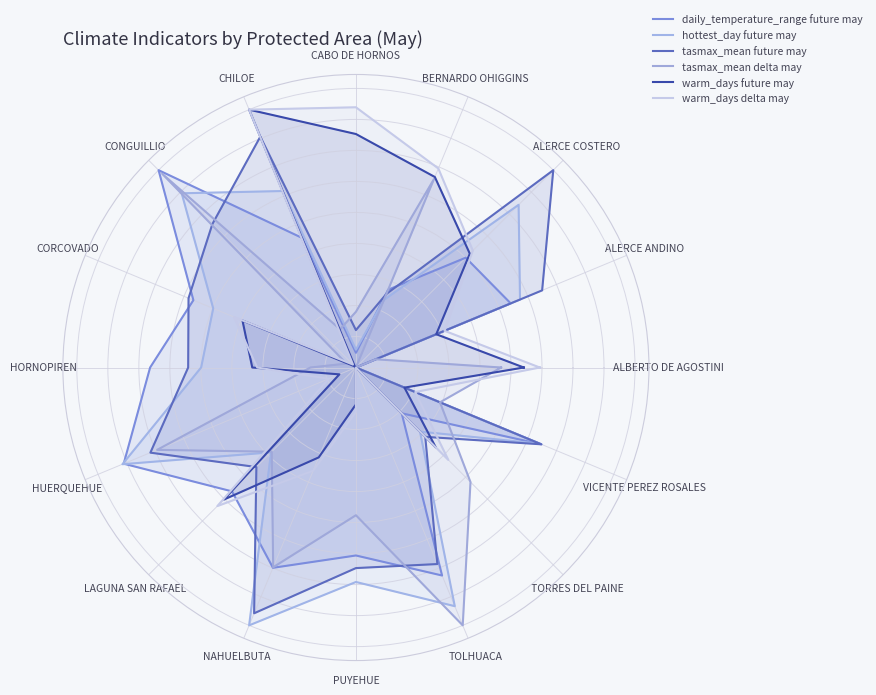

Which series has the widest spread of values?

daily_temperature_range future may